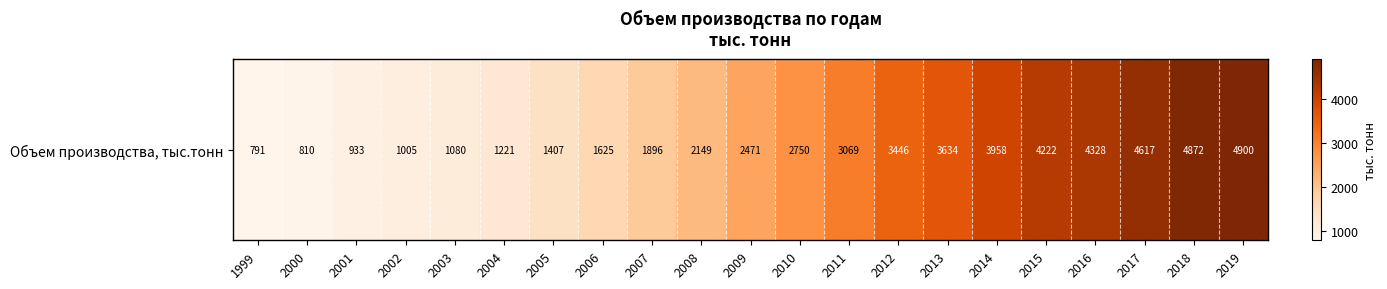

True or false: the data shows 2750 at 2010.

True